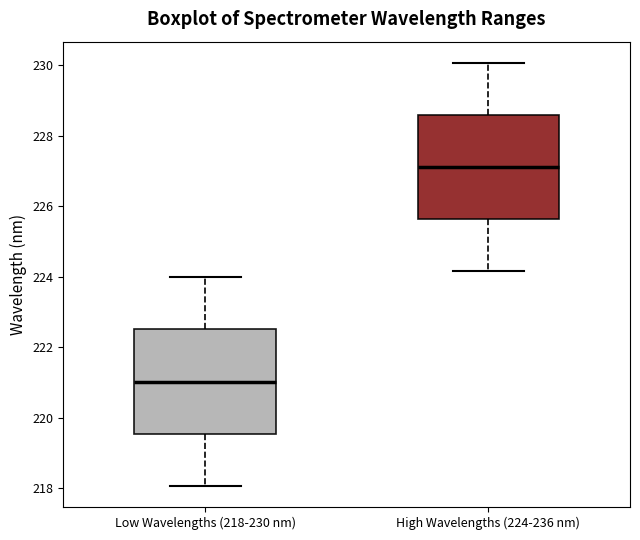

Which box's median line is the lowest?

Low Wavelengths (218-230 nm)